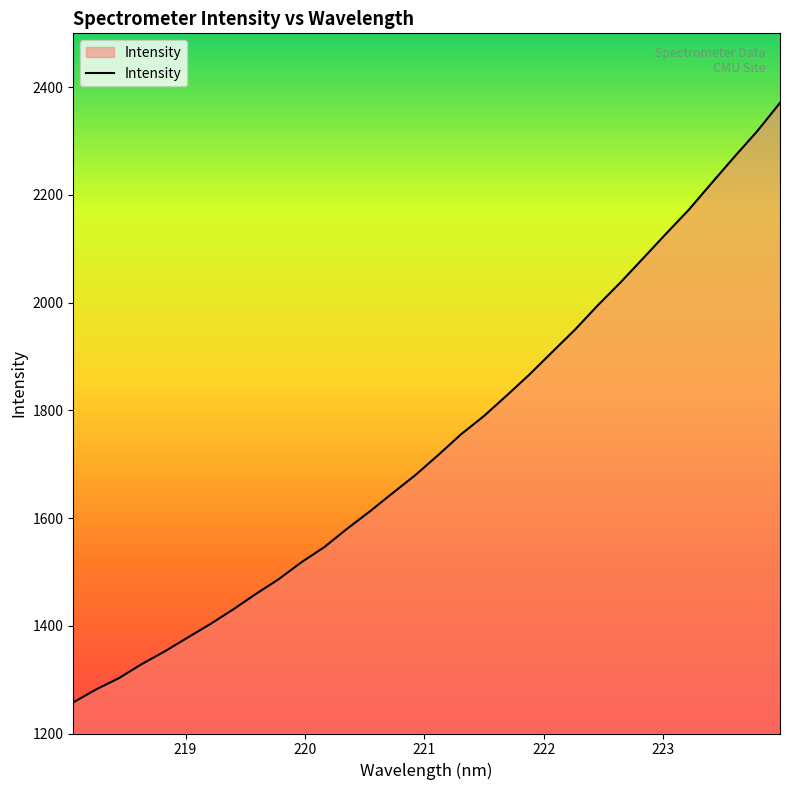

What is the maximum value shown in the chart?

2370.9